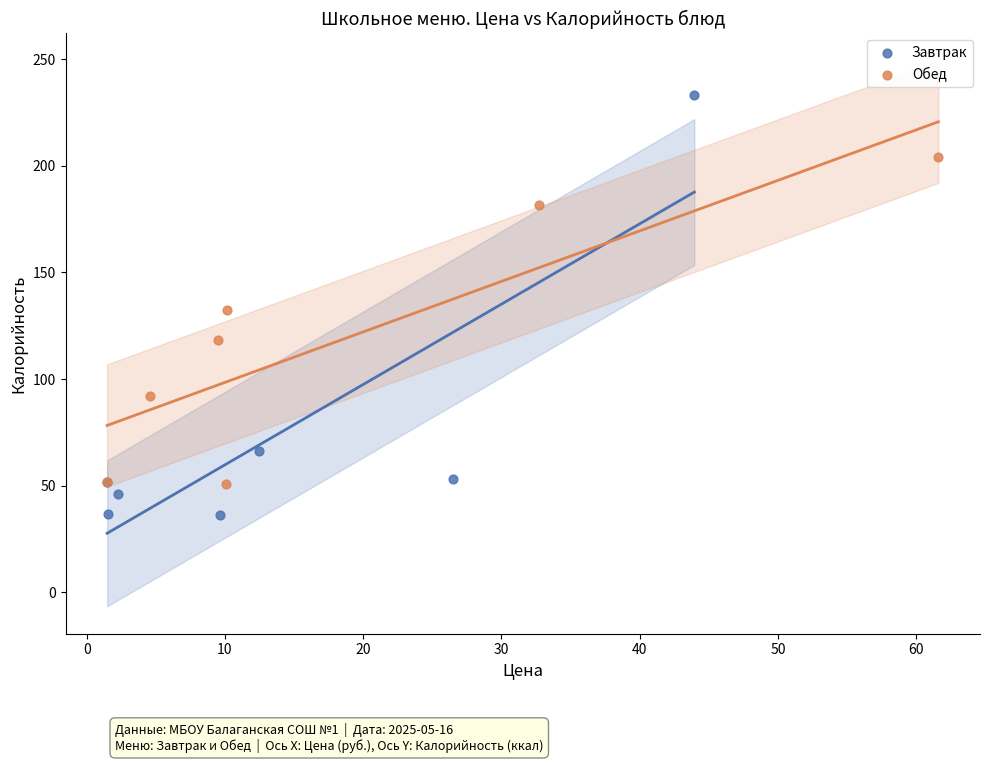

Which series reaches the minimum Y coordinate?

Завтрак